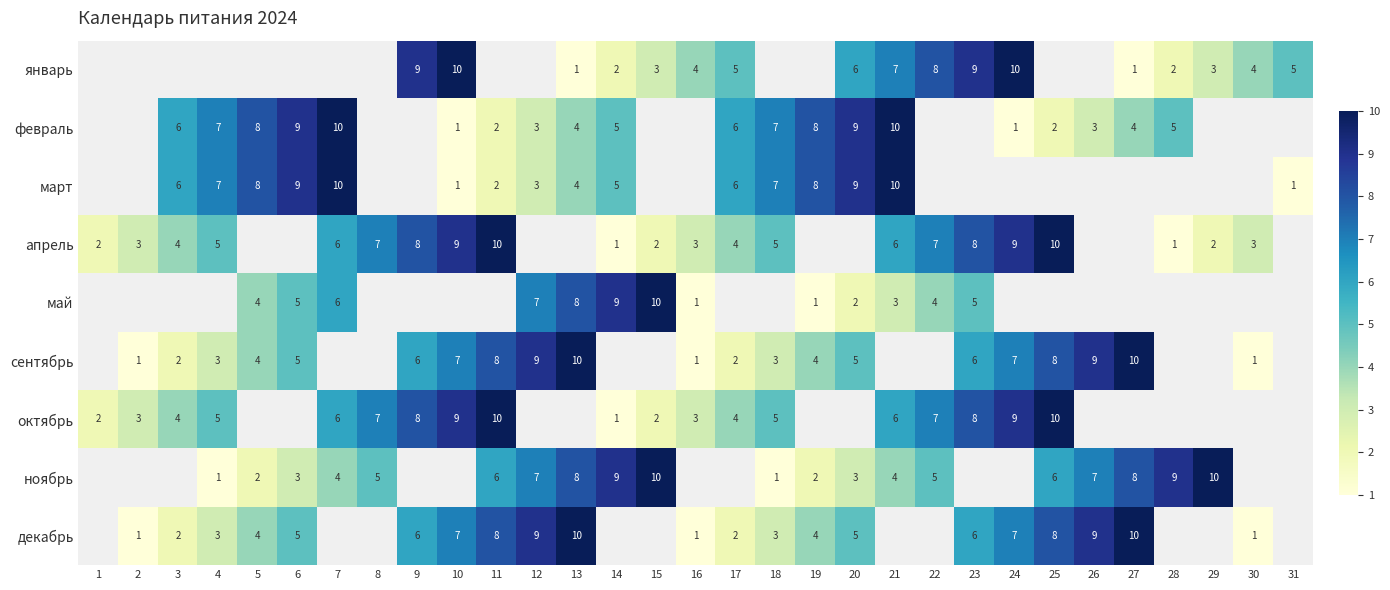

Is it true that январь equals 10 at 10?

True